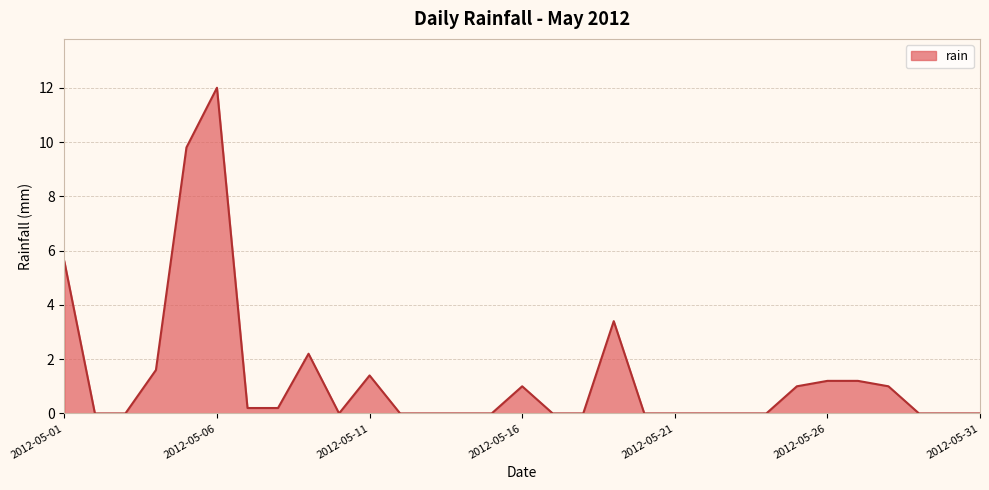

What is the difference between the maximum and minimum values?

12.0